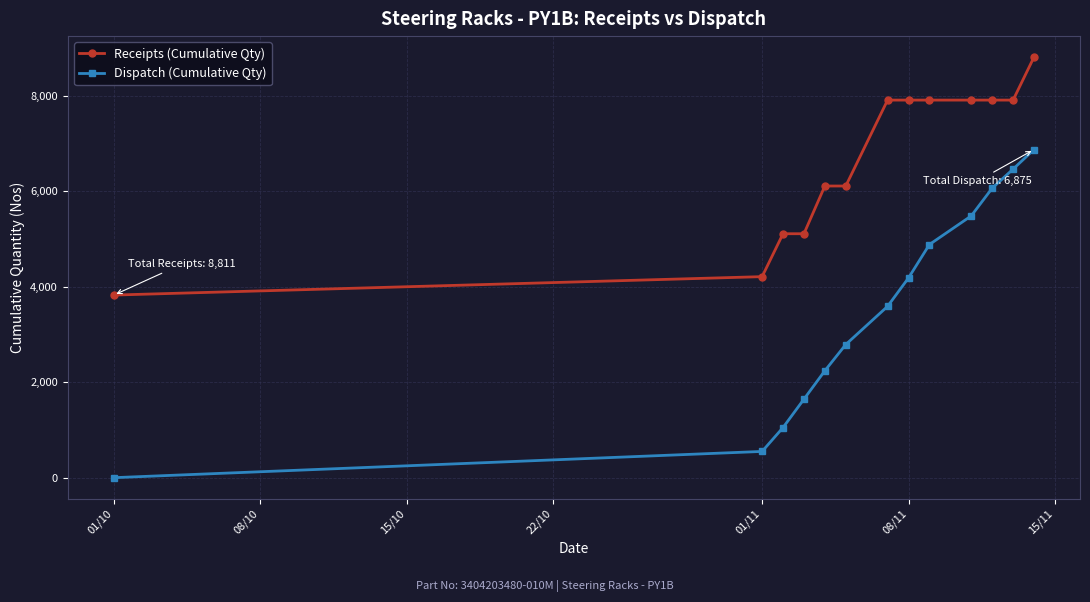

What is the difference between the maximum and minimum values in the Receipts (Cumulative Qty) series?

4985